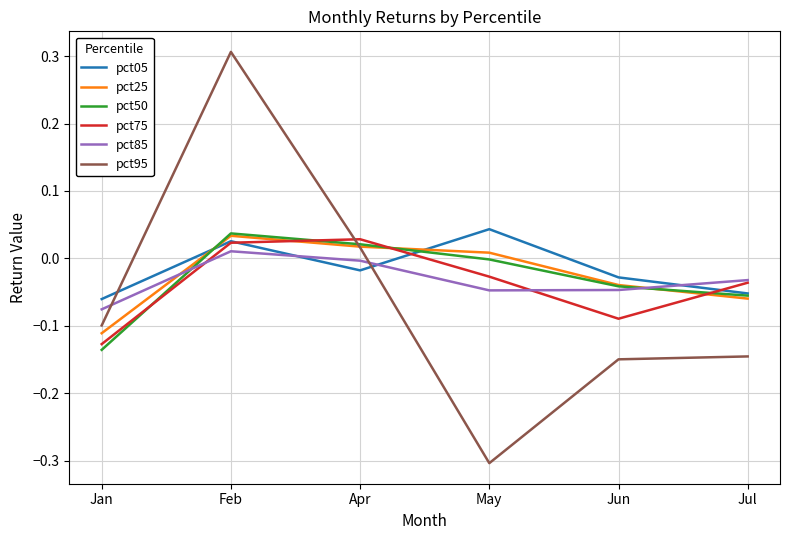

Which label corresponds to the smallest value in the chart?

May